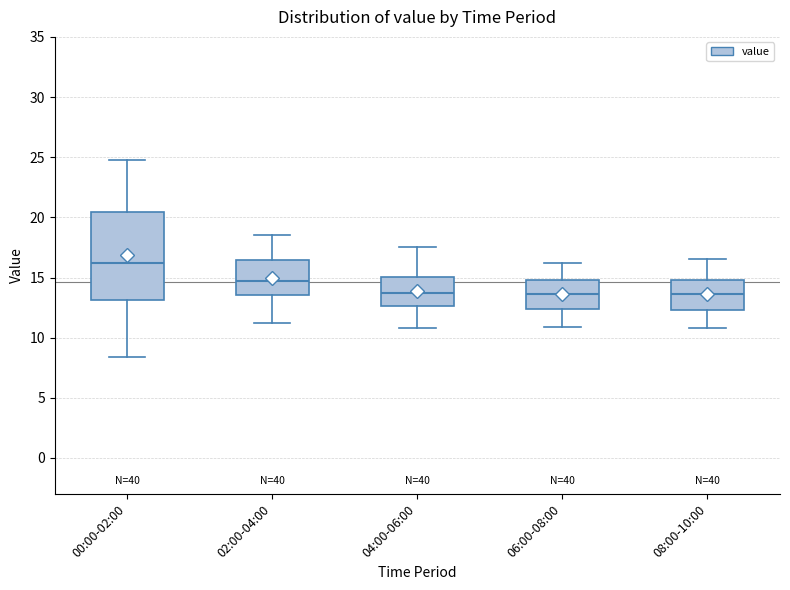

Comparing the boxes themselves (not the whiskers), which one is the tallest?

00:00-02:00